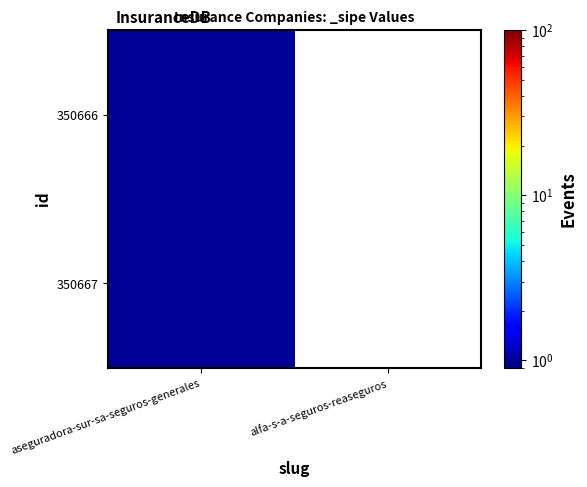

Reading left to right, what are all the values shown in this chart?

350666: aseguradora-sur-sa-seguros-generales=1	alfa-s-a-seguros-reaseguros=0
350667: aseguradora-sur-sa-seguros-generales=1	alfa-s-a-seguros-reaseguros=0